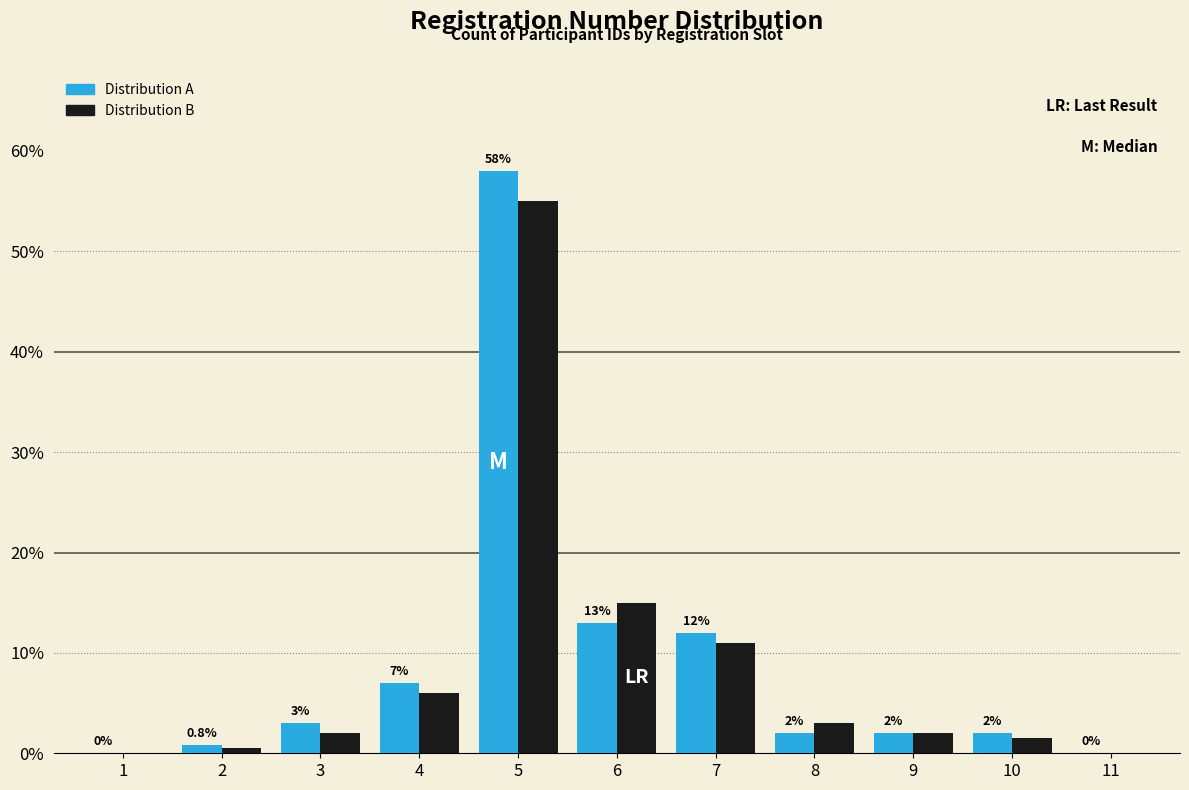

Reading left to right, list all the values displayed in this chart.

Distribution A: 1=0.0	2=0.8	3=3.0	4=7.0	5=58.0	6=13.0	7=12.0	8=2.0	9=2.0	10=2.0	11=0.0
Distribution B: 1=0.0	2=0.5	3=2.0	4=6.0	5=55.0	6=15.0	7=11.0	8=3.0	9=2.0	10=1.5	11=0.0